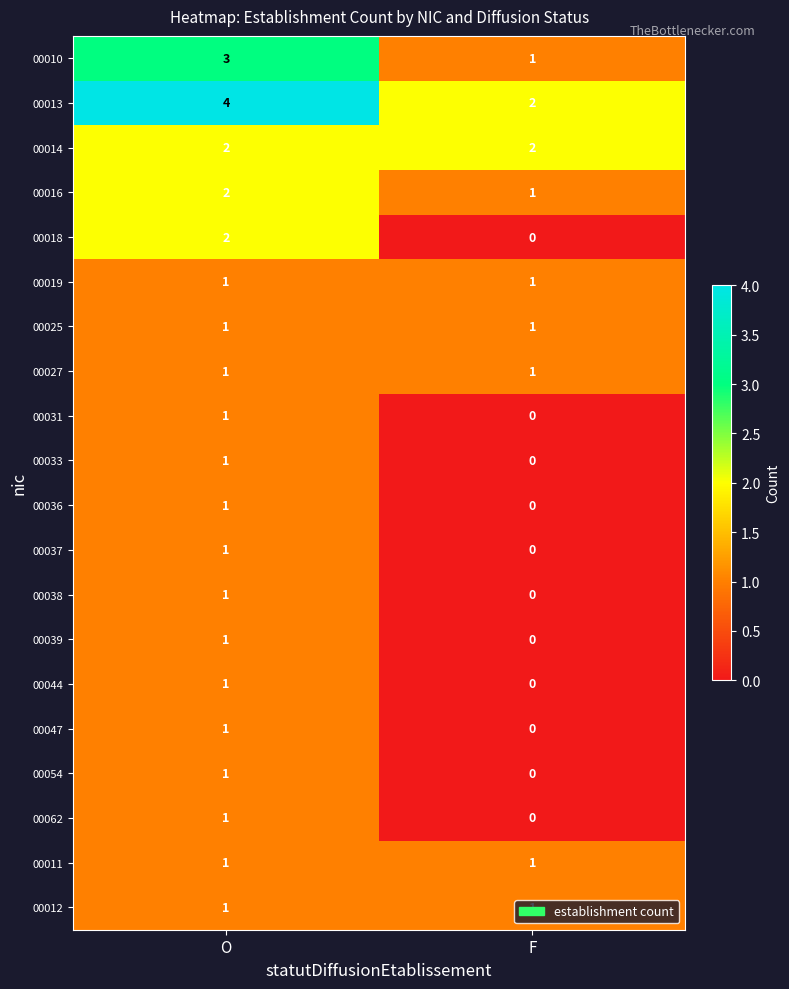

The value of 00044 at F is 0. True or false?

True